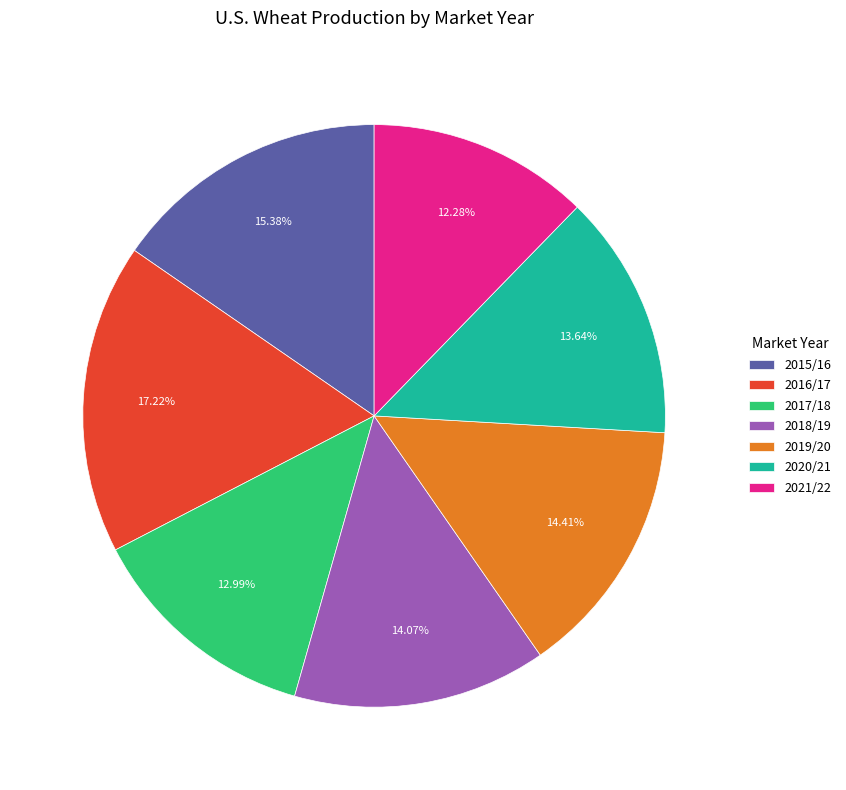

To the nearest percent, what portion does 2016/17 represent?

17%